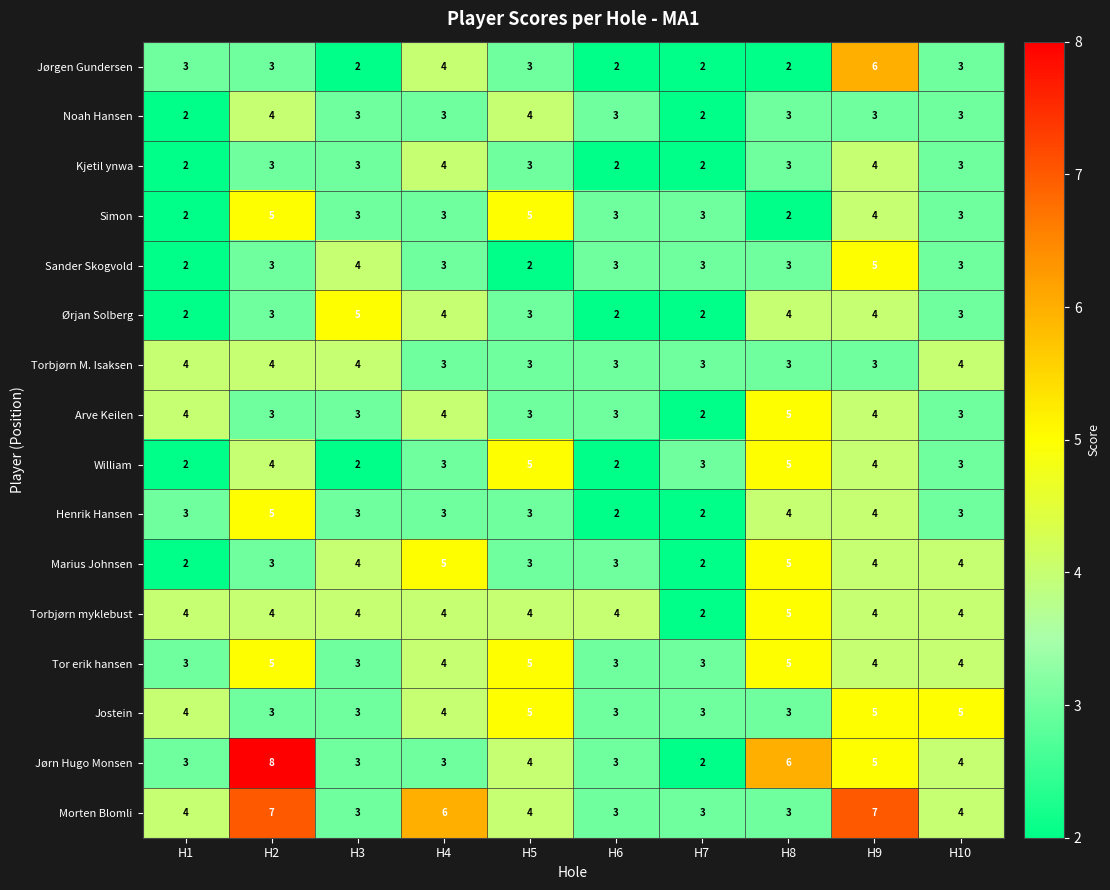

What is the difference between the maximum and minimum values in the Simon series?

3